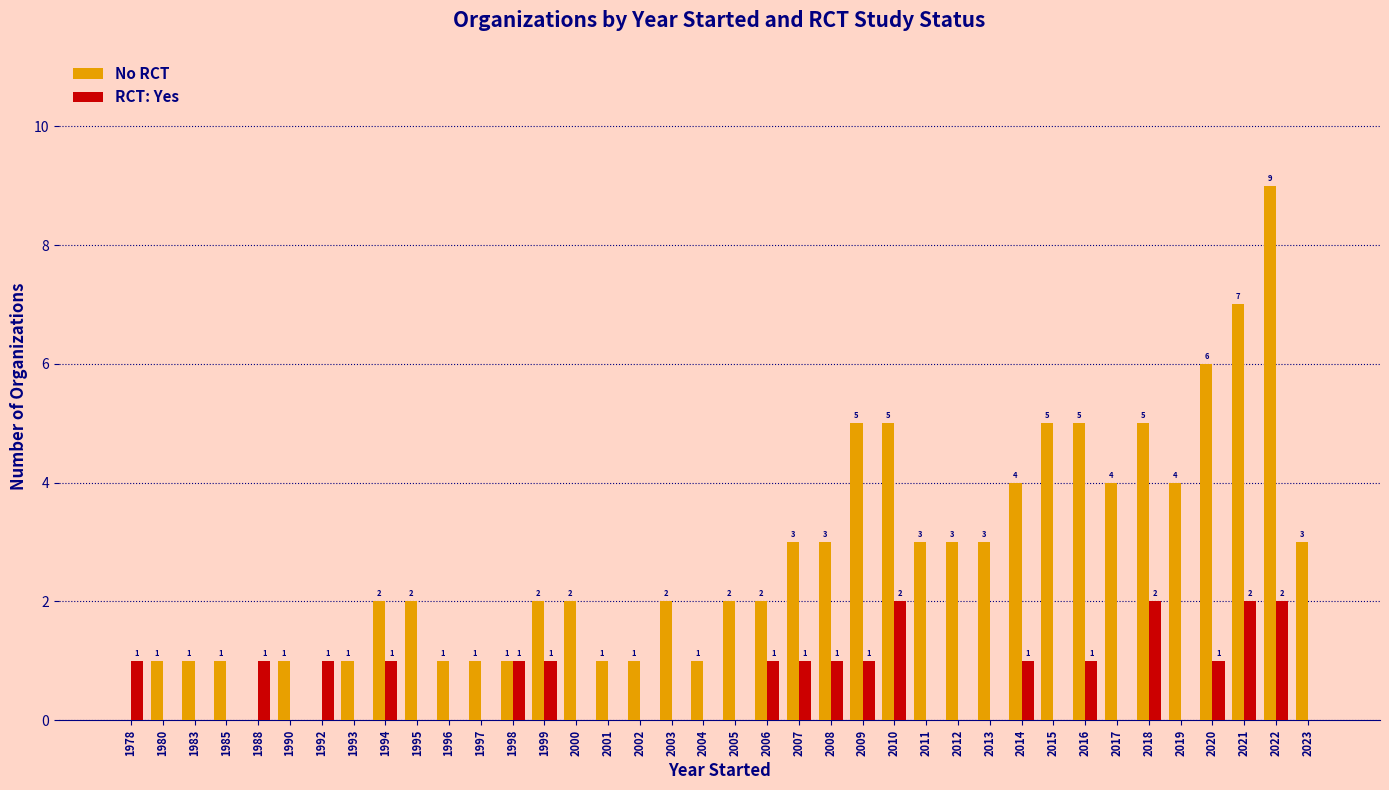

How many positive values does the No RCT series have?

35